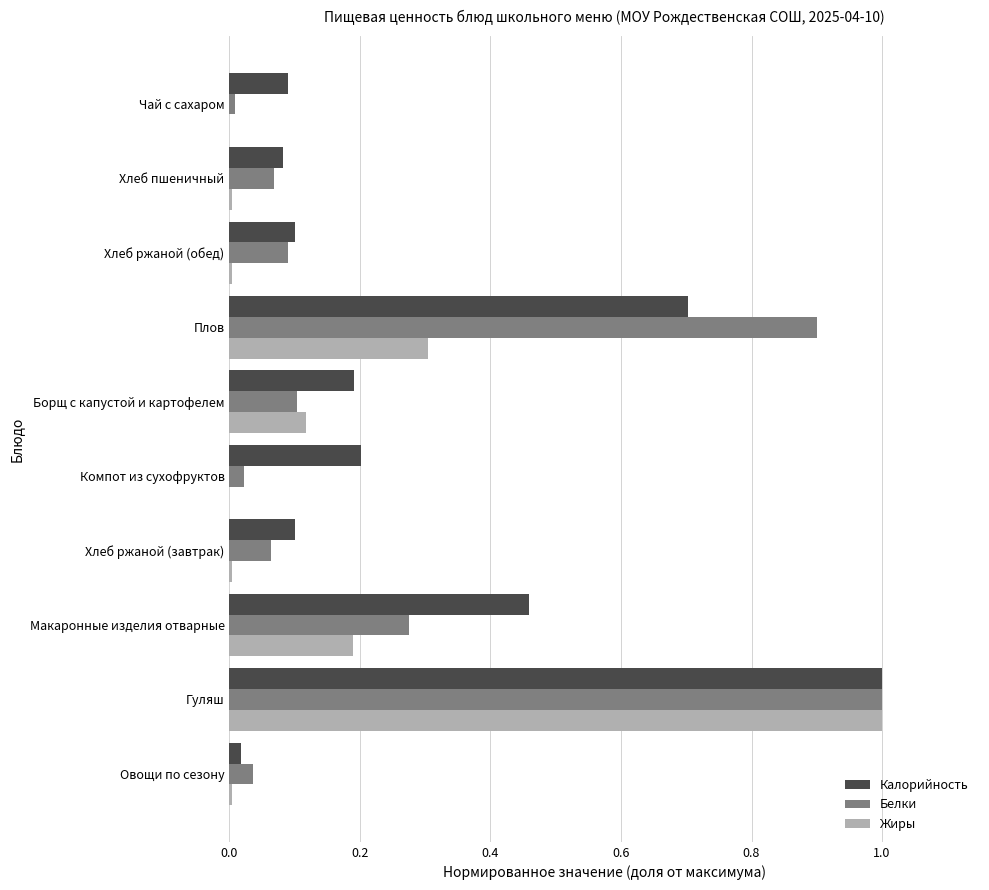

Which series changed the most between Овощи по сезону and Макаронные изделия отварные?

Калорийность